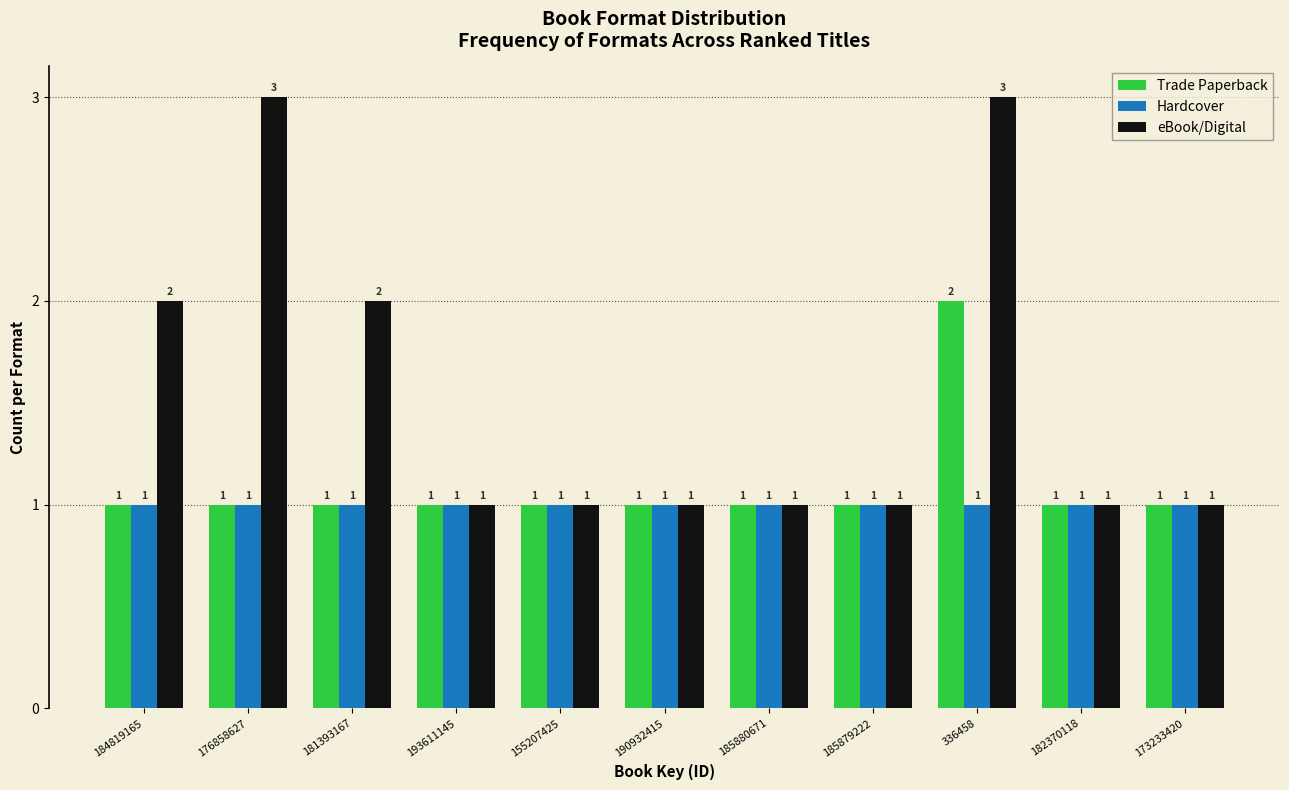

Reading left to right, what are all the values shown in this chart?

Trade Paperback: 1	1	1	1	1	1	1	1	2	1	1
Hardcover: 1	1	1	1	1	1	1	1	1	1	1
eBook/Digital: 2	3	2	1	1	1	1	1	3	1	1